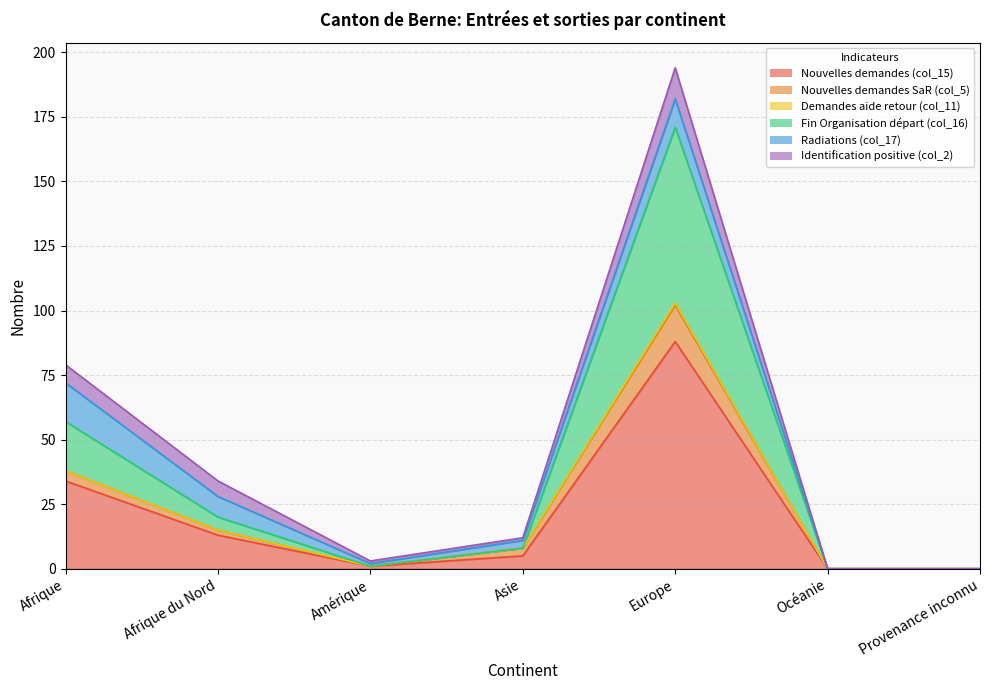

Which label corresponds to the smallest value in the chart?

Océanie